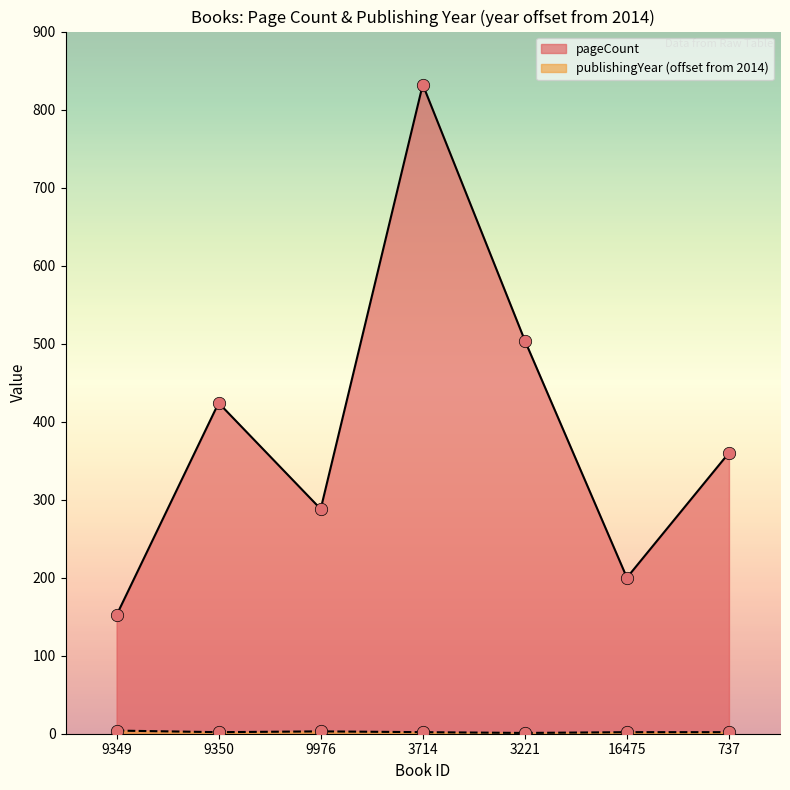

Which series reaches the maximum Y coordinate?

pageCount